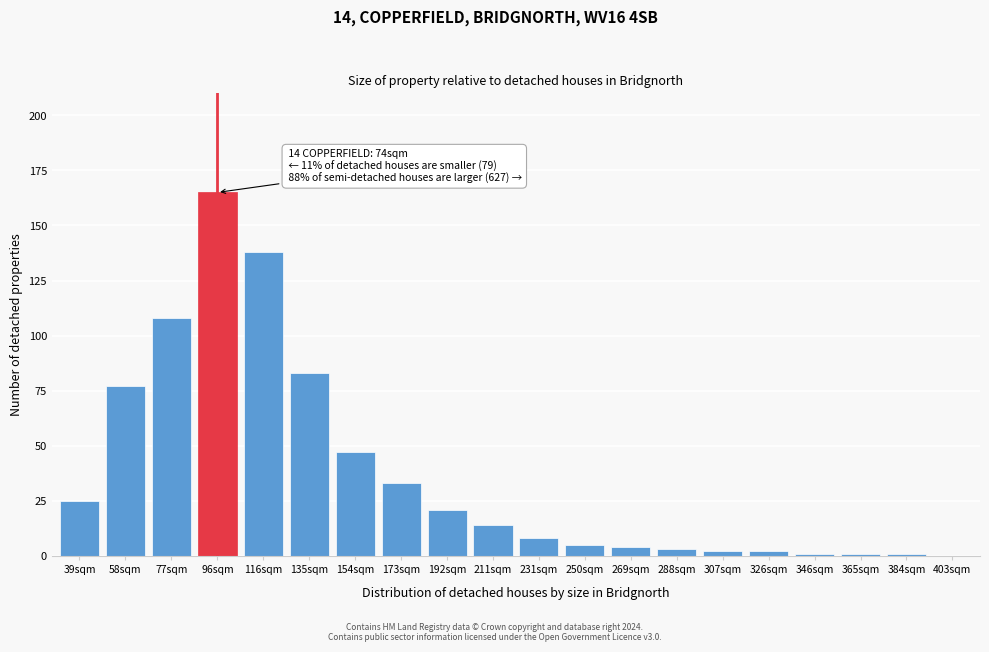

Reading left to right, list all the values displayed in this chart.

39sqm=25	58sqm=77	77sqm=108	96sqm=165	116sqm=138	135sqm=83	154sqm=47	173sqm=33	192sqm=21	211sqm=14	231sqm=8	250sqm=5	269sqm=4	288sqm=3	307sqm=2	326sqm=2	346sqm=1	365sqm=1	384sqm=1	403sqm=0